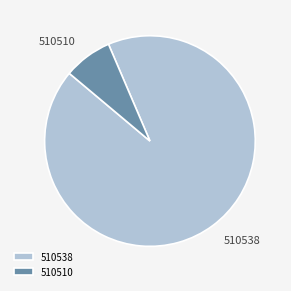

Which has a higher value, 510510 or 510538?

510538